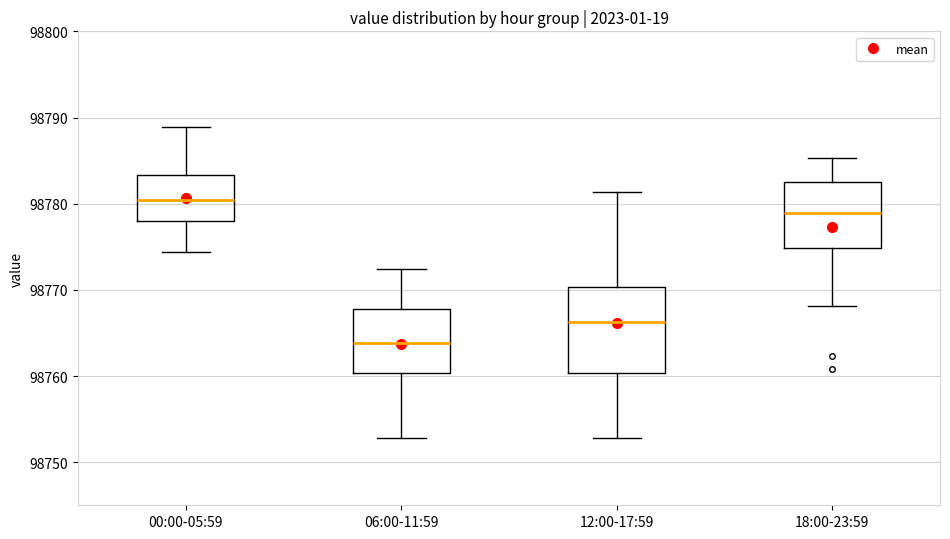

Reading left to right, transcribe this box plot: for each box, give where its median line is, the range the box spans, and where its two whiskers end, as read against the y-axis. The values are not printed on the chart, so give them approximately, as read against the axis.

00:00-05:59: median 98780, box 98778 to 98783, whiskers 98774 to 98789
06:00-11:59: median 98764, box 98760 to 98768, whiskers 98753 to 98772
12:00-17:59: median 98766, box 98760 to 98770, whiskers 98753 to 98781
18:00-23:59: median 98779, box 98775 to 98783, whiskers 98768 to 98785